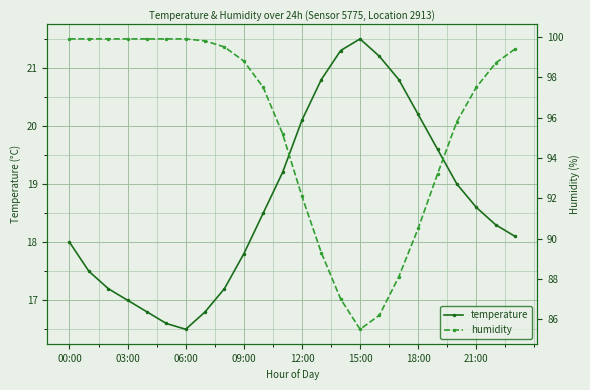

True or false: humidity and temperature intersect in this chart.

False